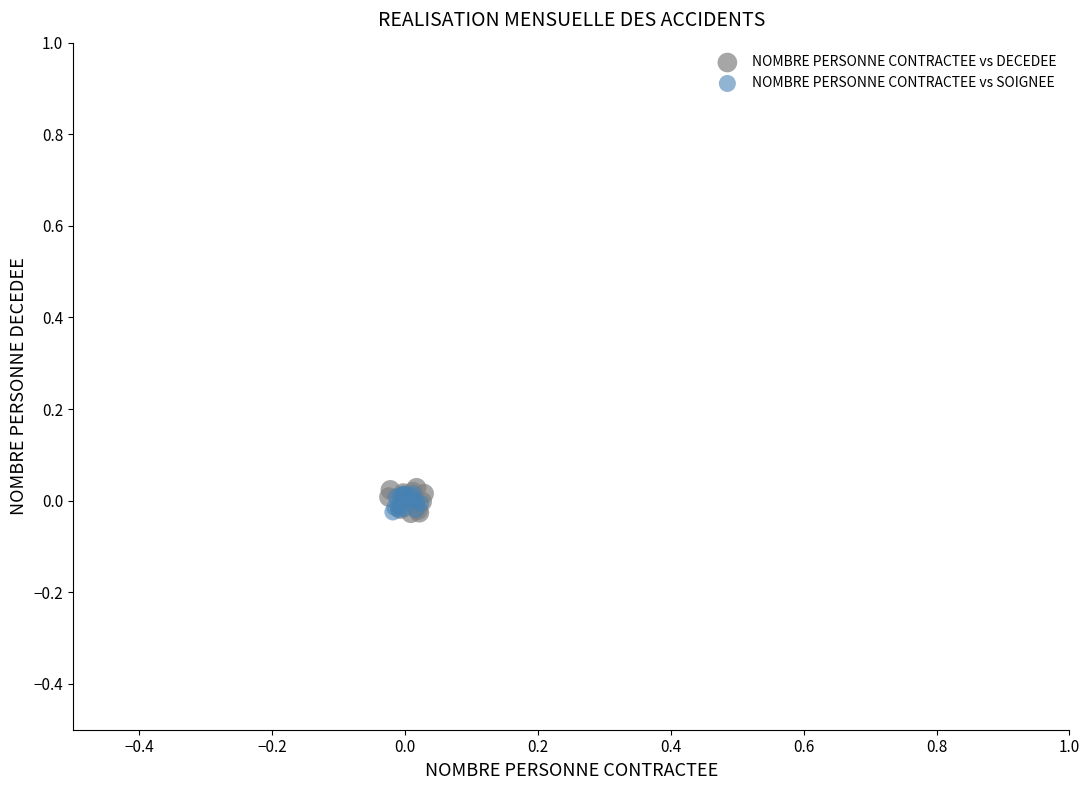

Which series has the widest spread of Y values?

NOMBRE PERSONNE CONTRACTEE vs DECEDEE